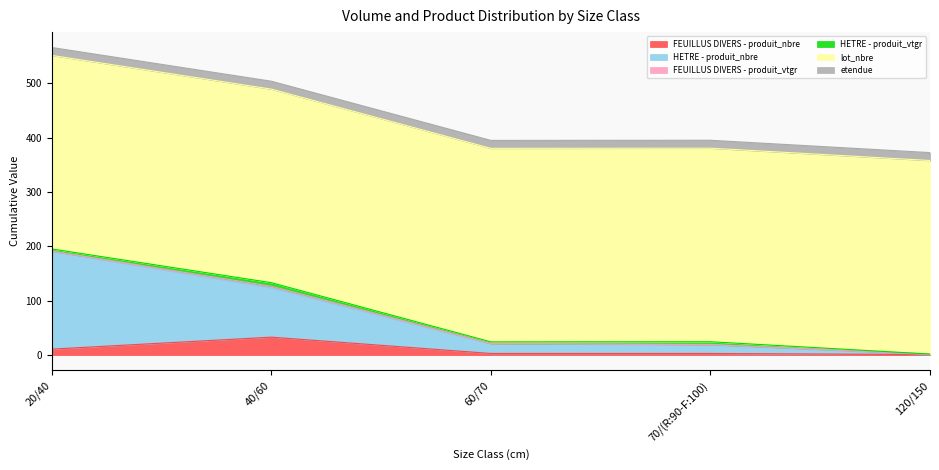

Rank the series by their maximum value, from highest to lowest.

lot_nbre, HETRE - produit_nbre, FEUILLUS DIVERS - produit_nbre, etendue, HETRE - produit_vtgr, FEUILLUS DIVERS - produit_vtgr